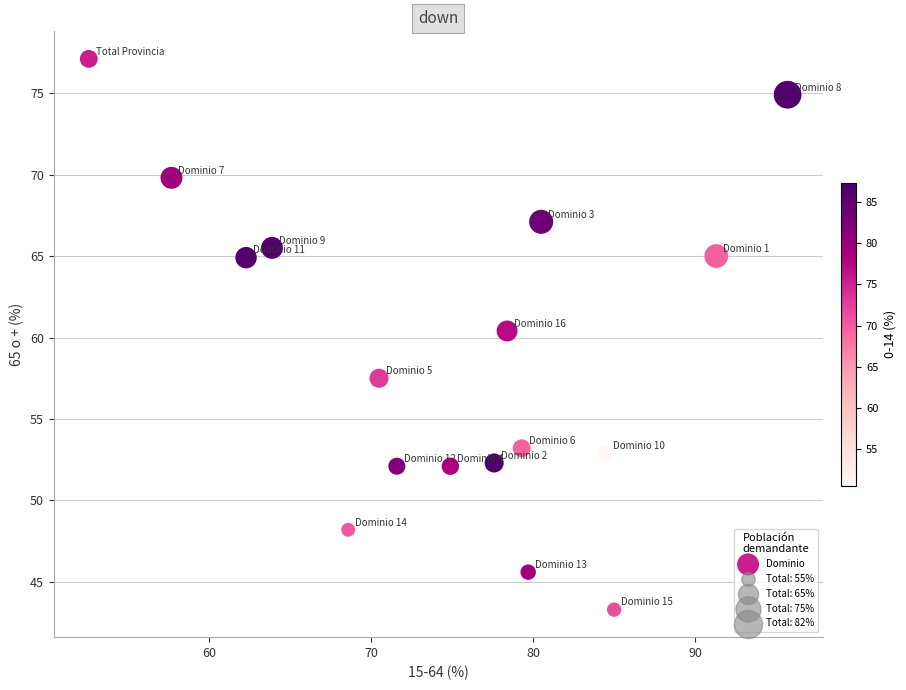

What is the range of Y values (max minus min)?

33.8